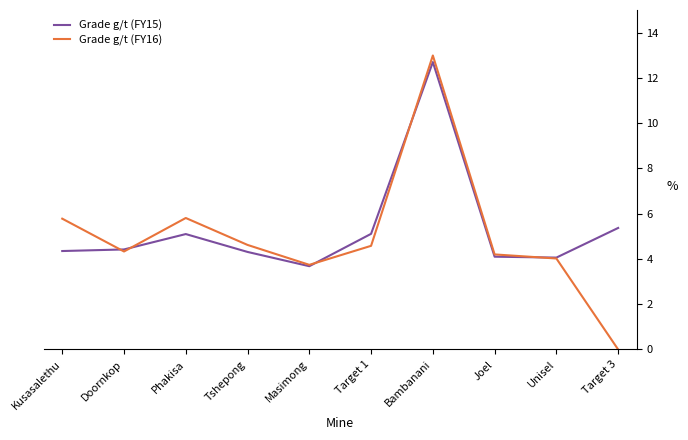

Where is Grade g/t (FY15) nearest to the value 8?

Target 3